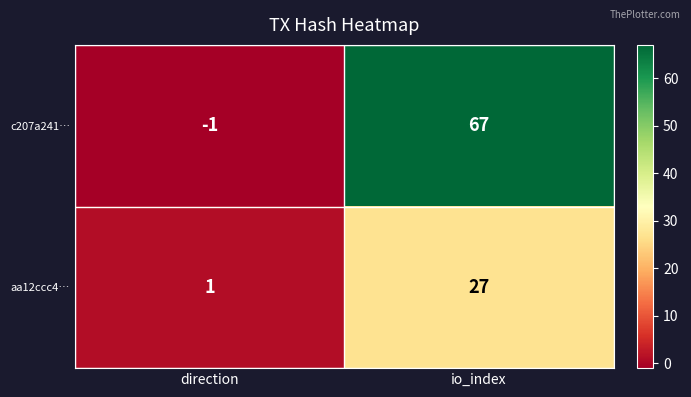

The value of aa12ccc4… at io_index is 27. True or false?

True